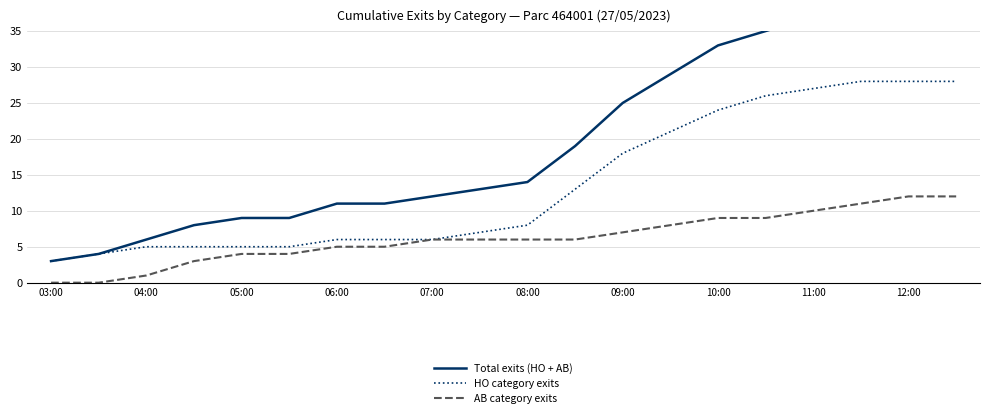

At which label does HO category exits reach its minimum?

03:00